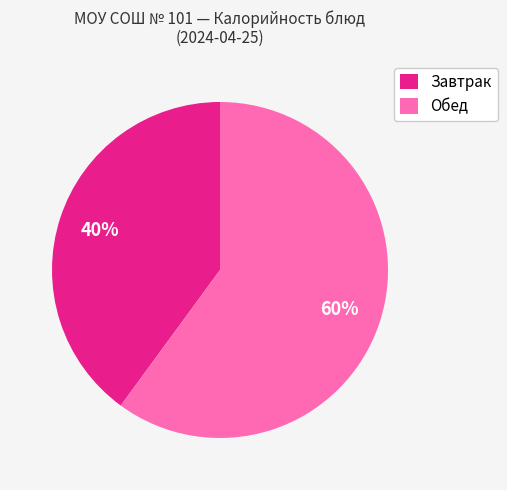

Is there any slice that represents more than half of the pie?

Yes